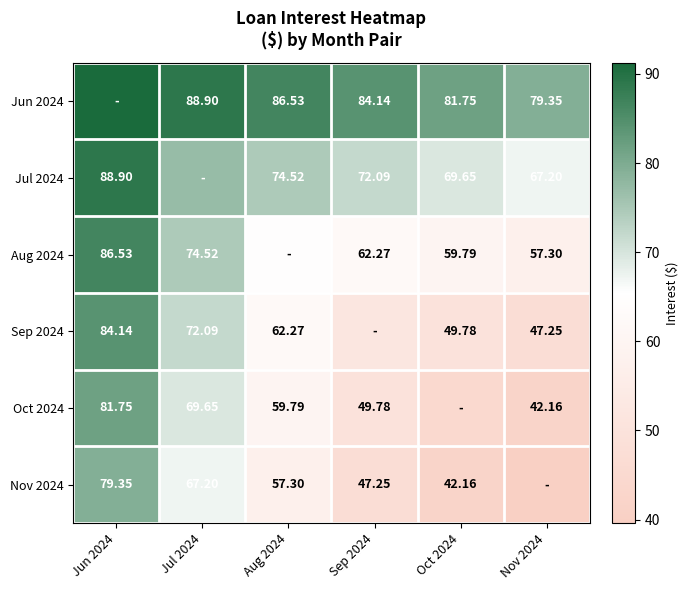

What is the difference between the Oct 2024 values at Jun 2024 and Sep 2024?

32.0